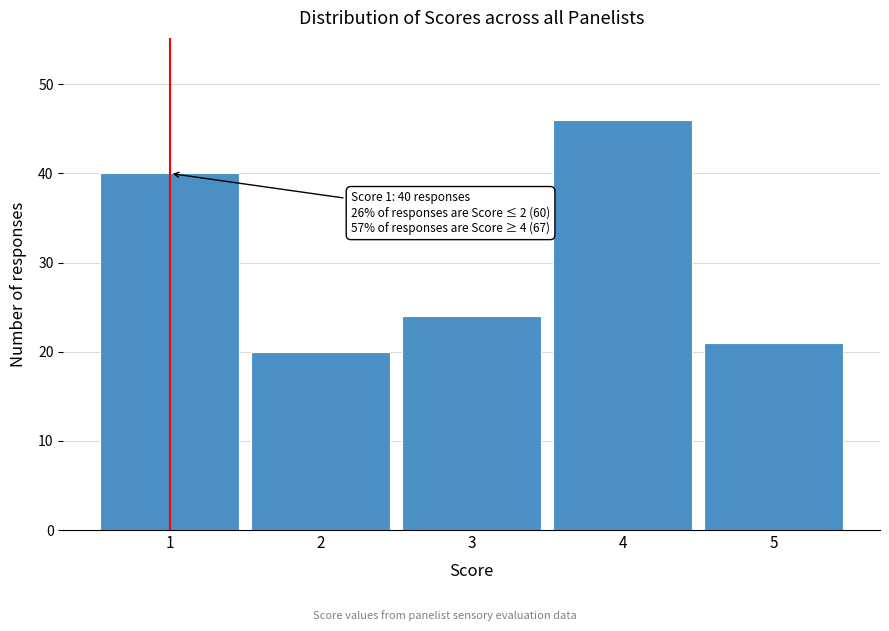

Reading left to right, extract all data points from this chart.

1=40	2=20	3=24	4=46	5=21